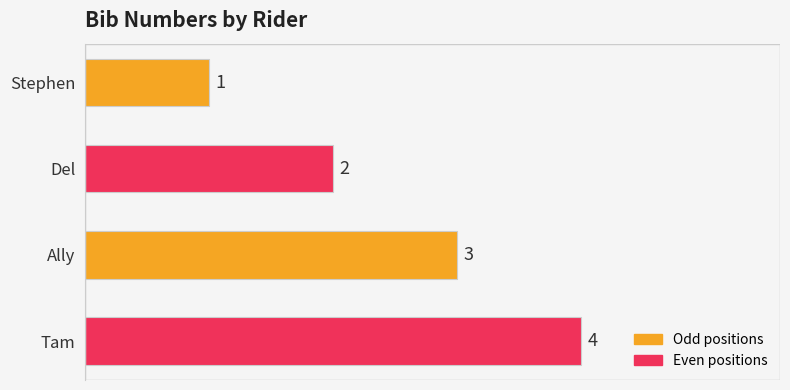

What is the label of the 4th bar from the bottom?

Stephen